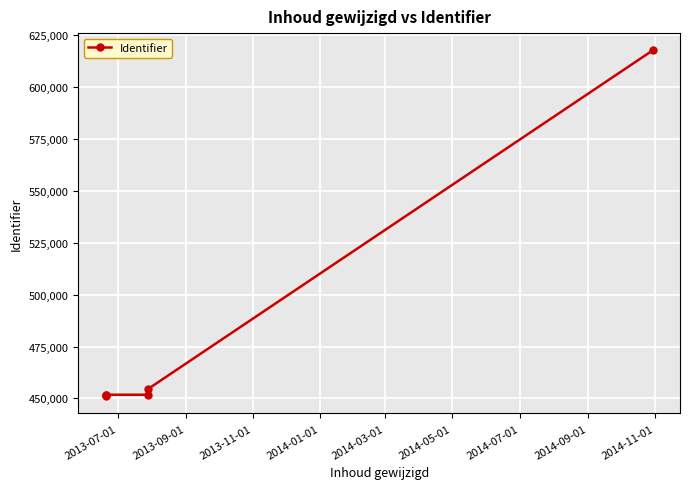

How many values exceed 451790?

2